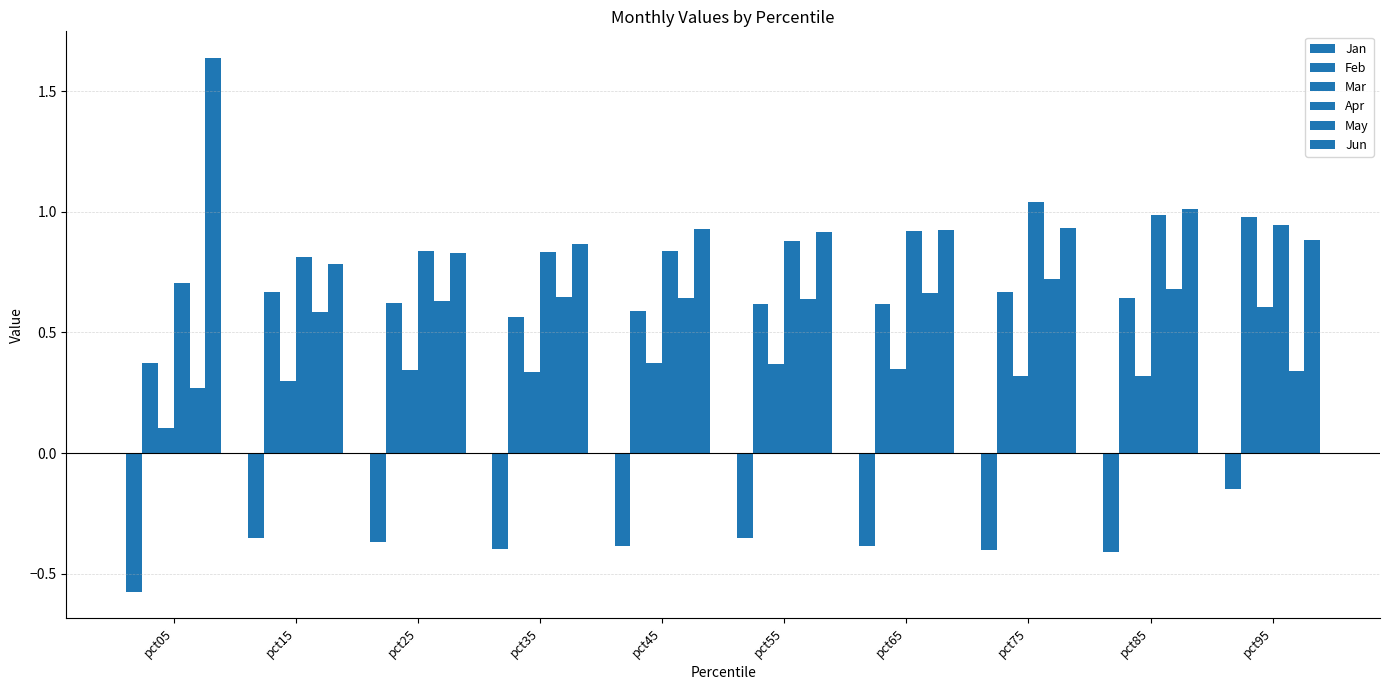

What is the lowest value of the Feb series?

0.4